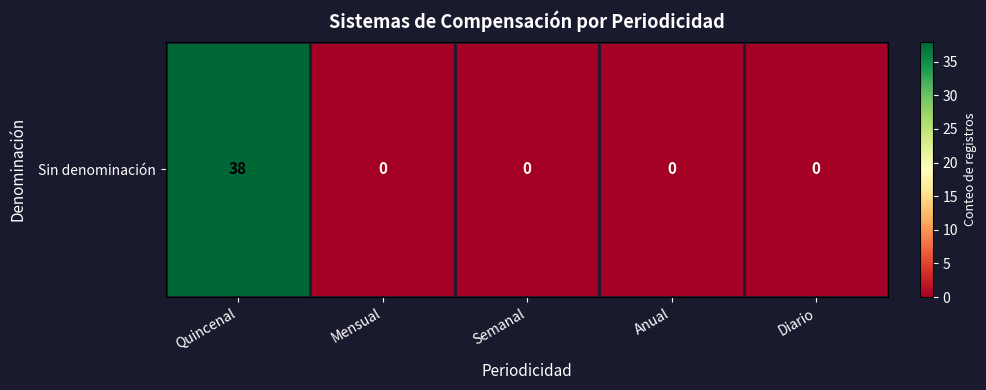

At which category does the chart reach its minimum across all series?

Mensual